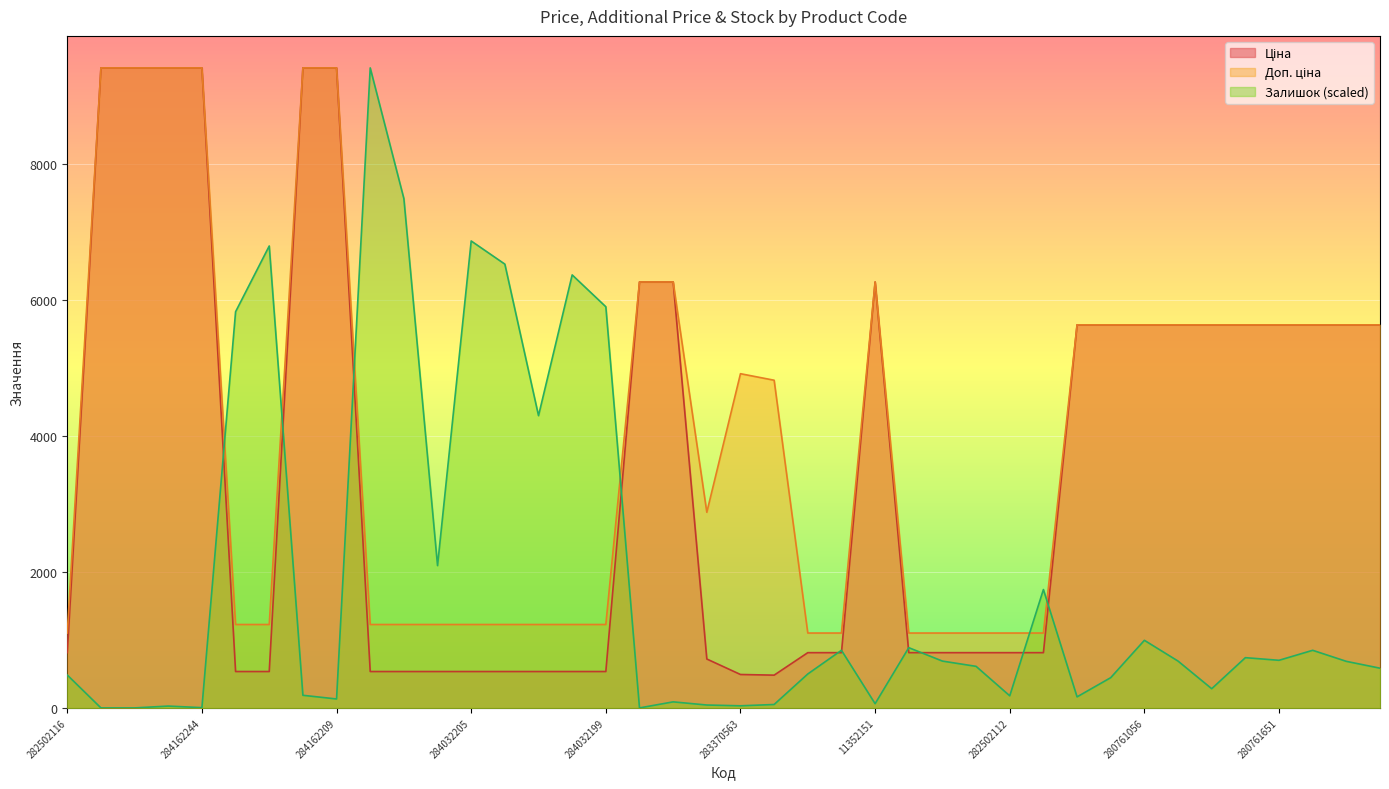

What is the difference between the Залишок values at 284032200 and 280761219?

5685.7